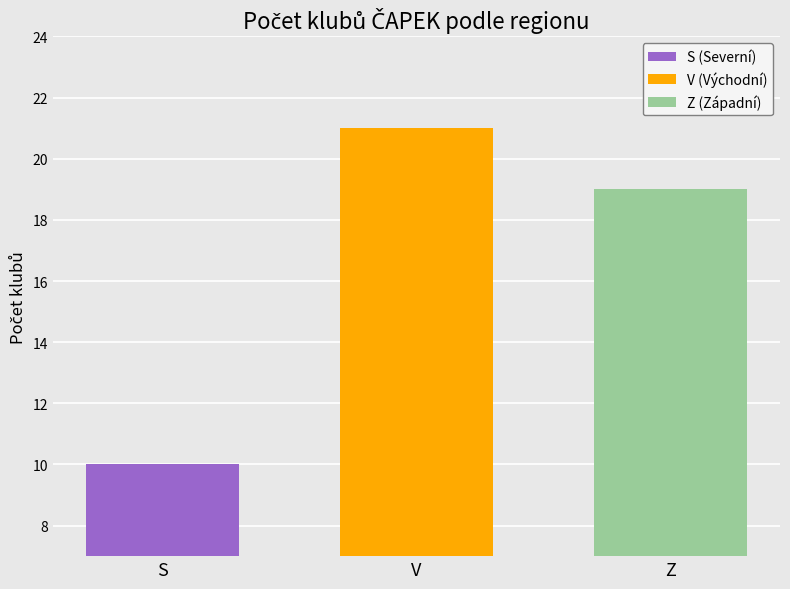

Read the V (Východní) value at V.

21